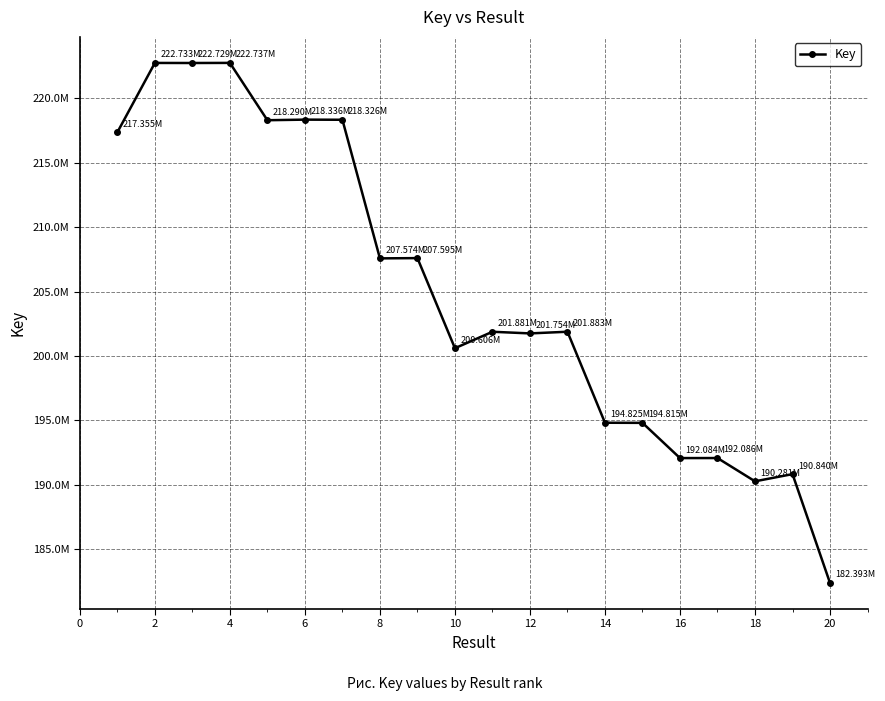

How many data points does each series have?

20